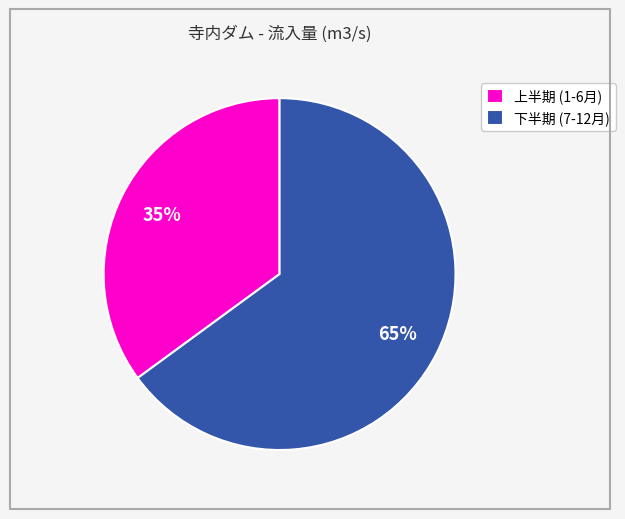

To the nearest percent, what percentage of the pie is 上半期 (1-6月)?

35%